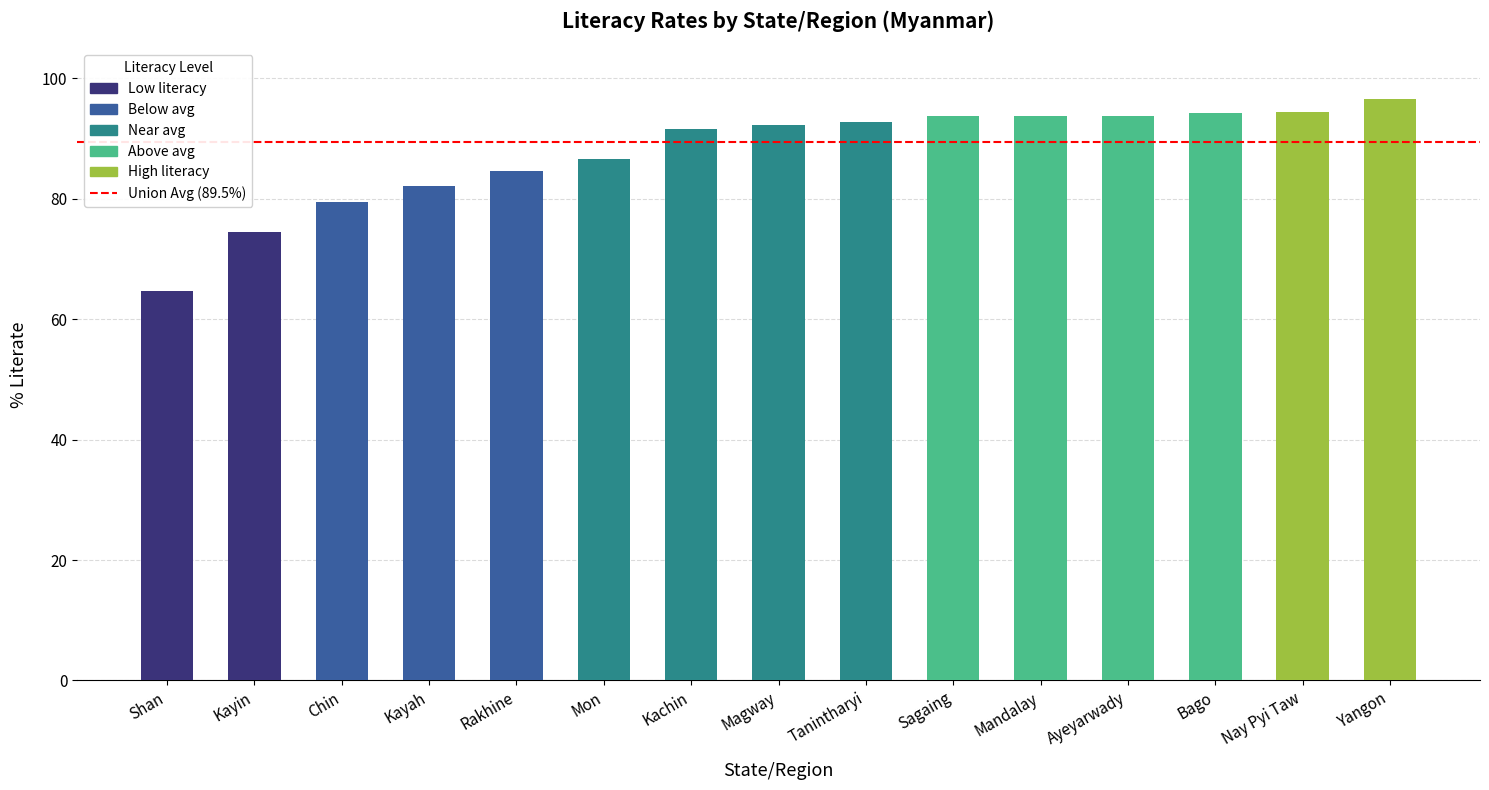

At which category does the chart reach its peak across all series?

Yangon